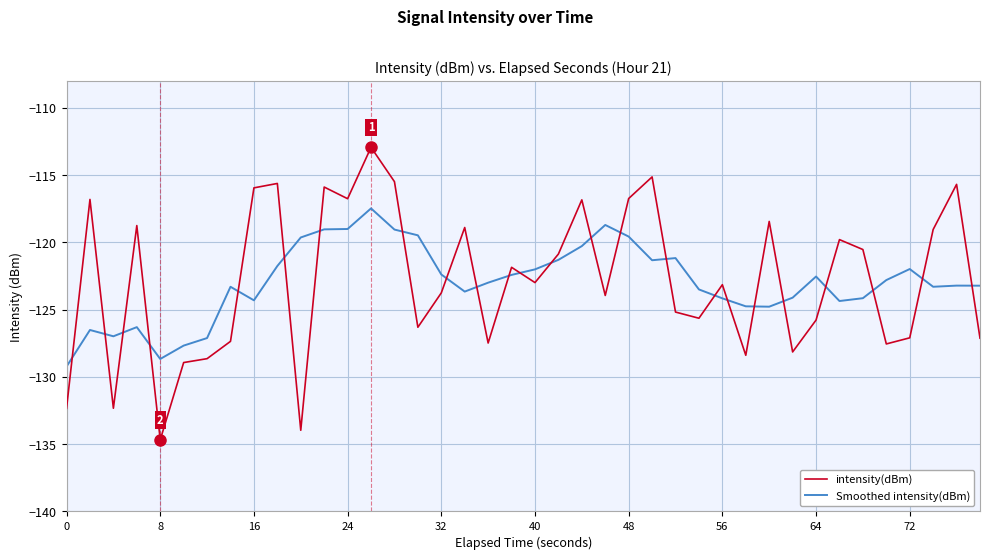

After their last crossing, which series has the higher values: intensity(dBm) or Smoothed intensity(dBm)?

Smoothed intensity(dBm)